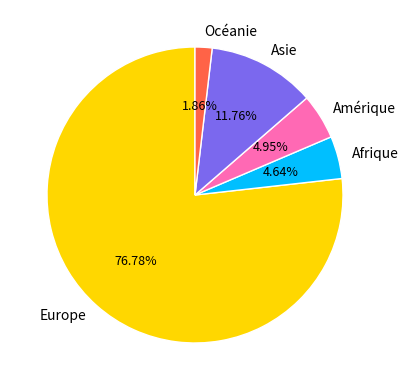

Which category has the smallest portion of the pie?

Océanie